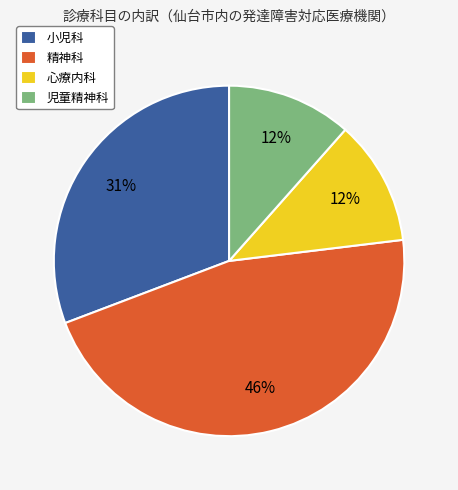

Which category has the biggest portion of the pie?

精神科